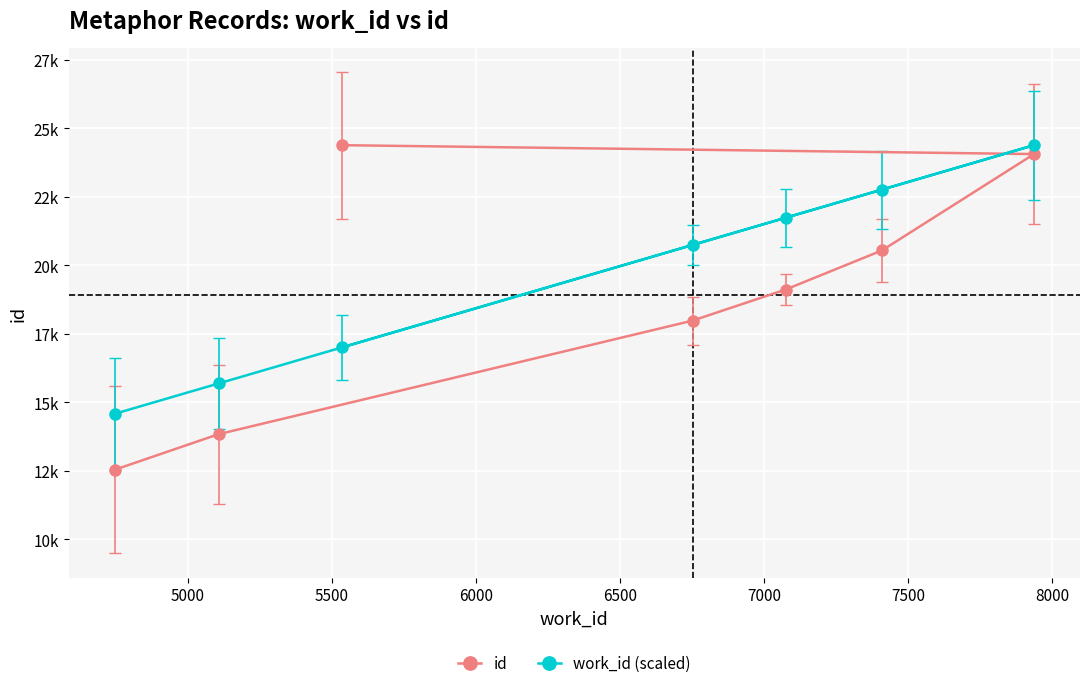

What are all the series names shown in the legend?

id, work_id (scaled)